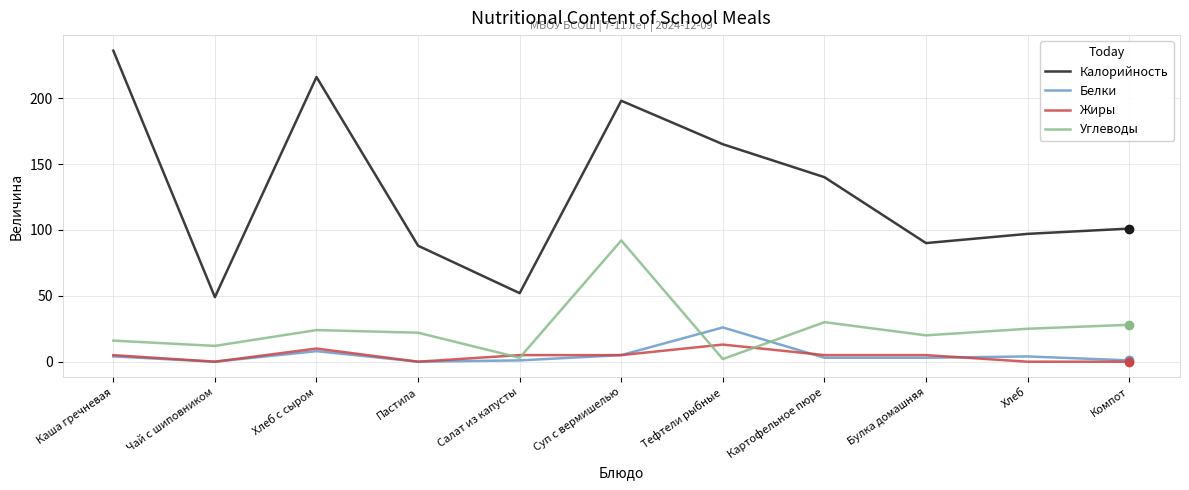

Rank the series by their maximum value, from lowest to highest.

Жиры, Белки, Углеводы, Калорийность